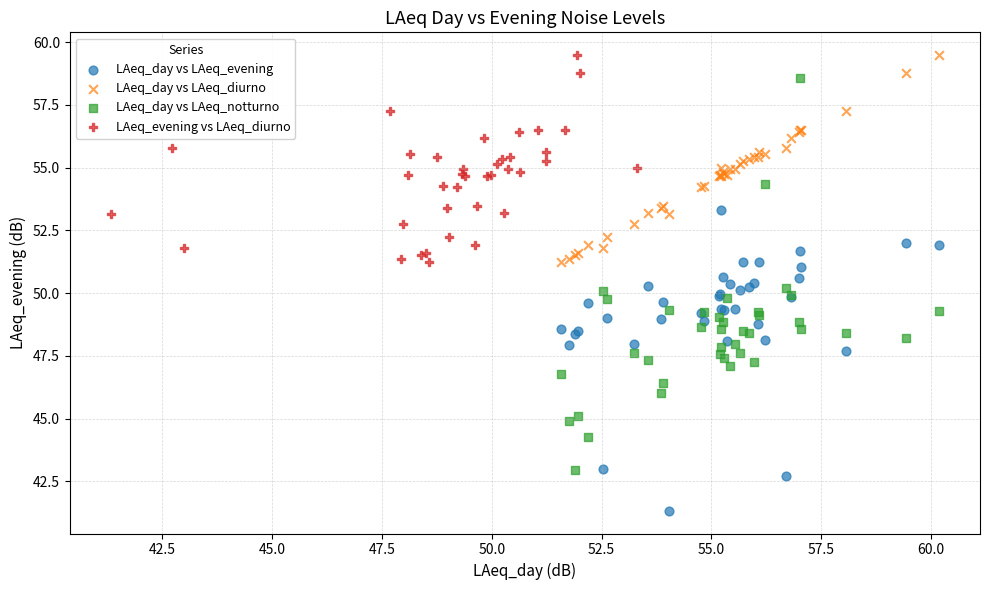

Which series has the widest spread of Y values?

LAeq_day vs LAeq_notturno